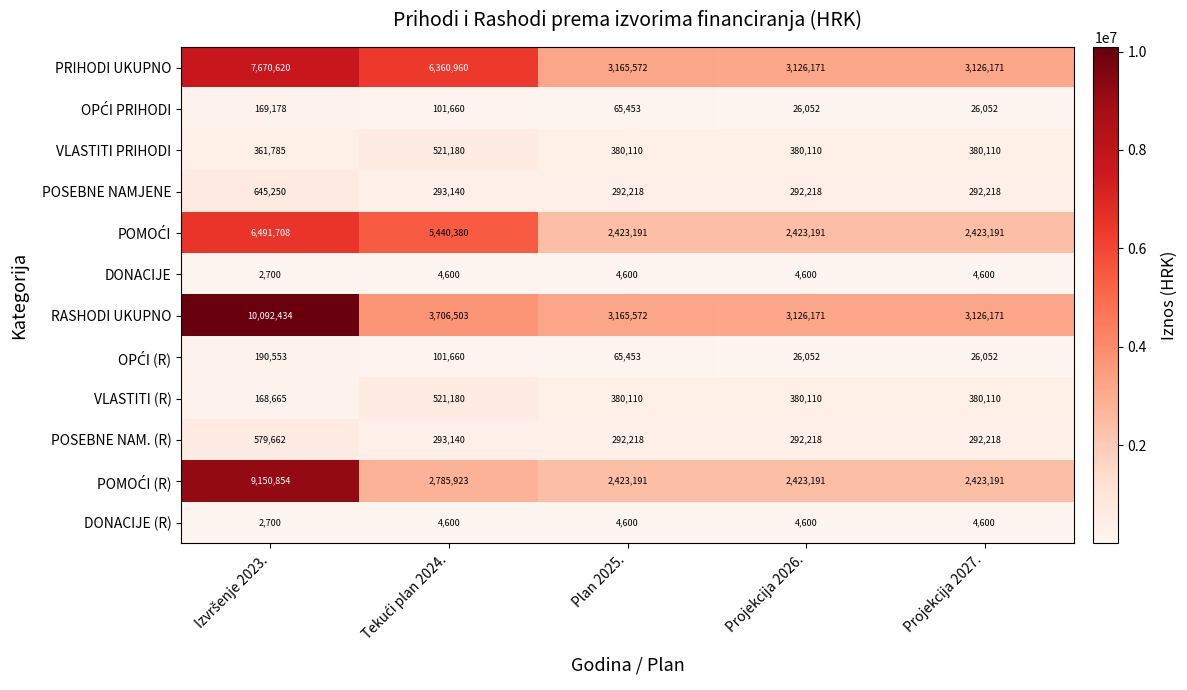

True or false: DONACIJE has a value of 7475 at Projekcija 2027..

False